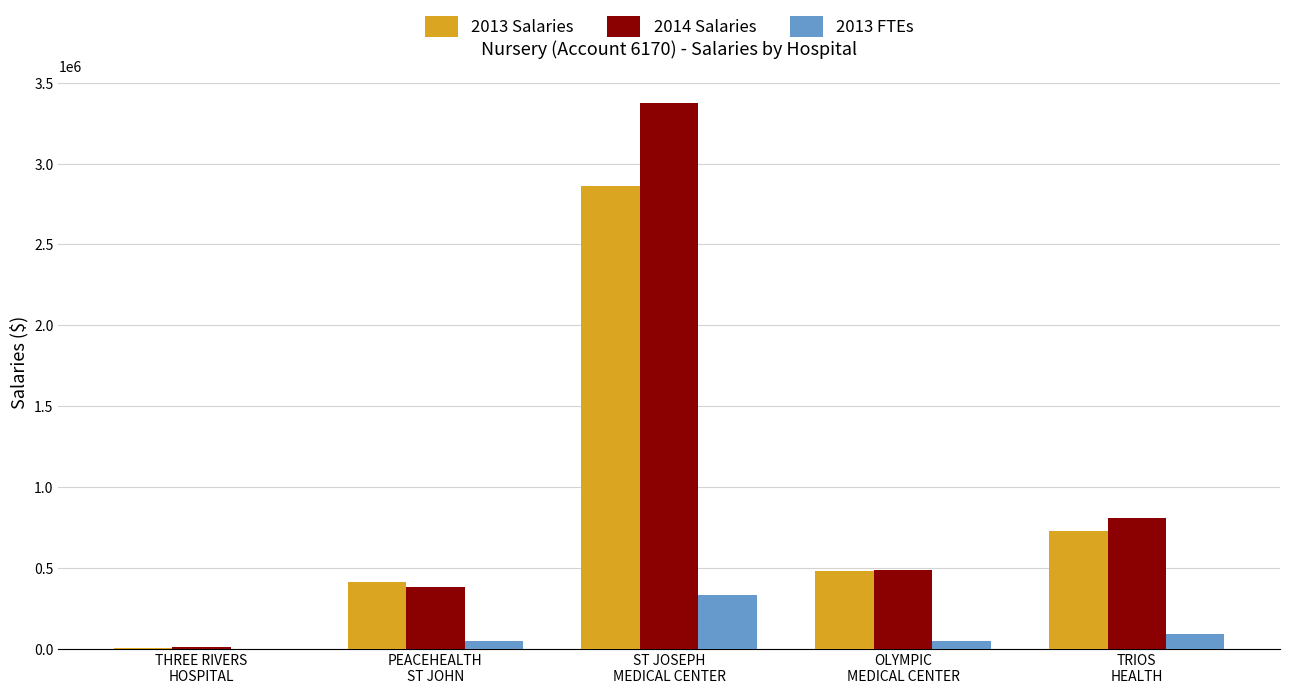

What is the maximum value shown in the chart?

3374364.0